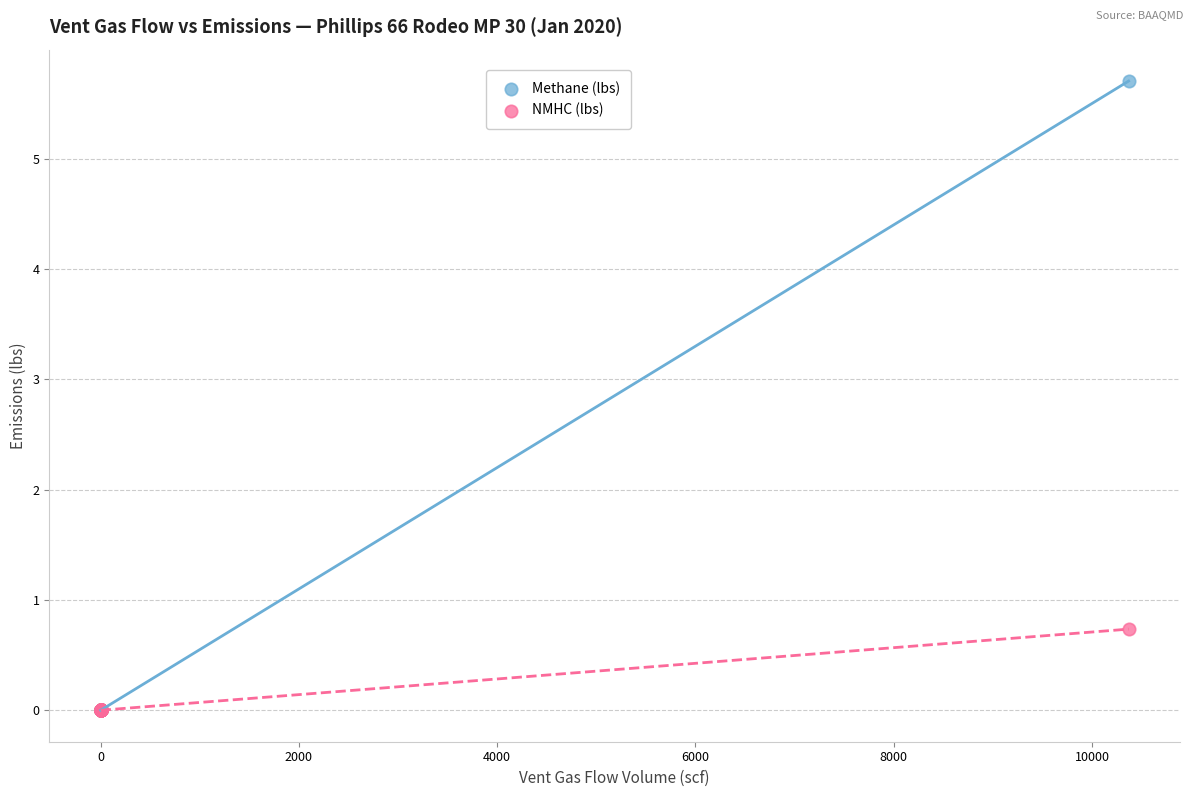

What are all the series names shown in the legend?

Methane (lbs), NMHC (lbs)